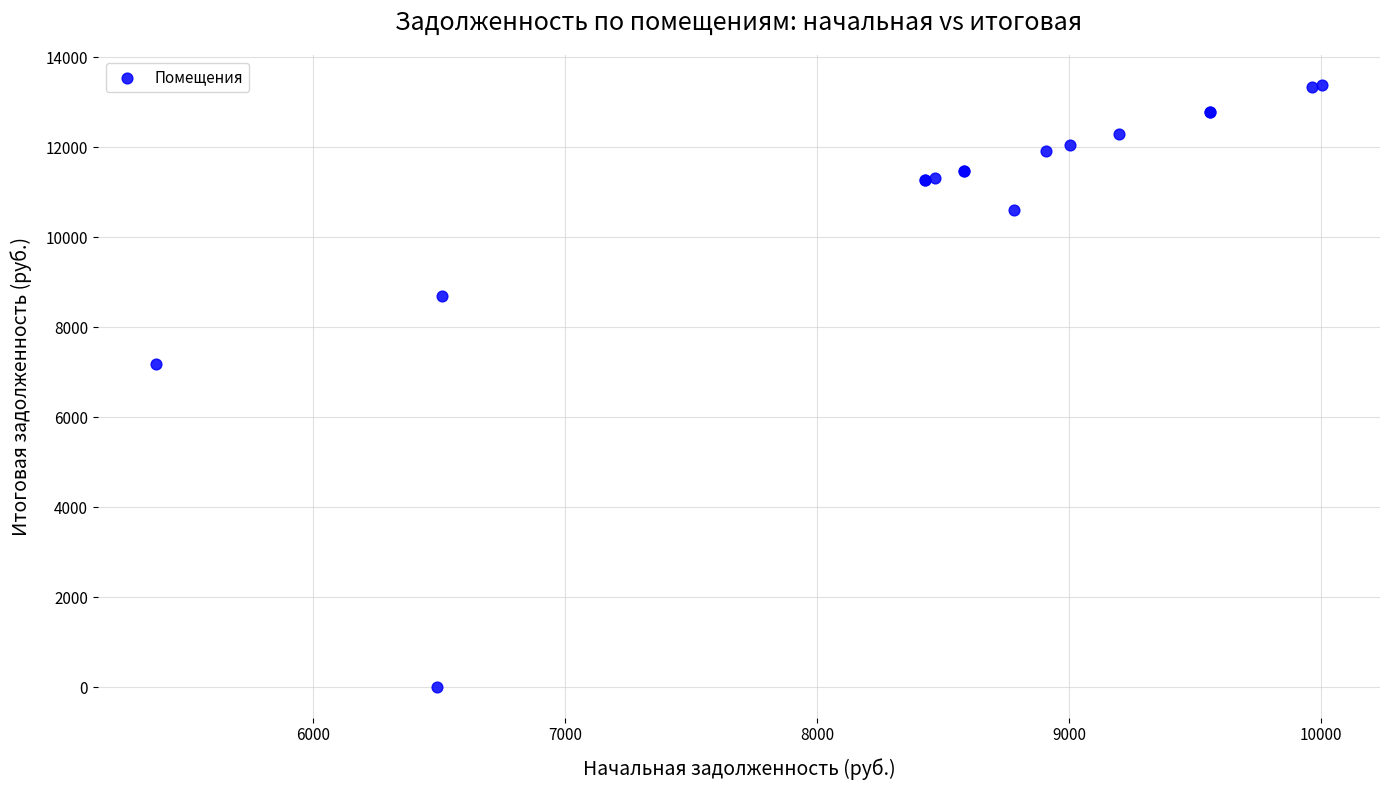

What Y value in the scatter plot is closest to 6689?

7190.4